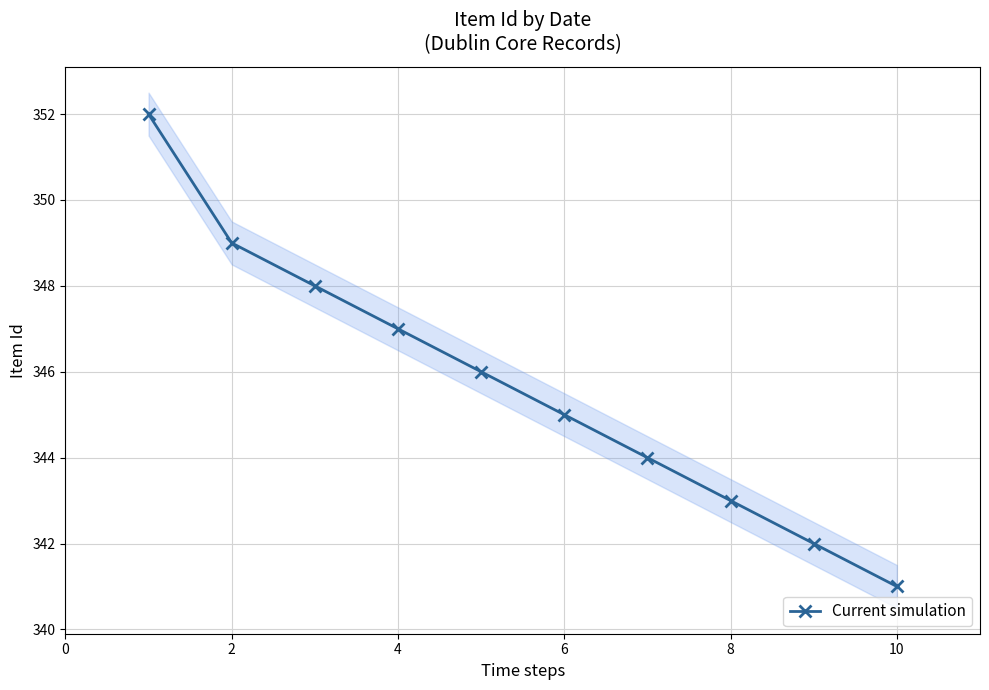

What is the difference between the maximum and minimum values?

11